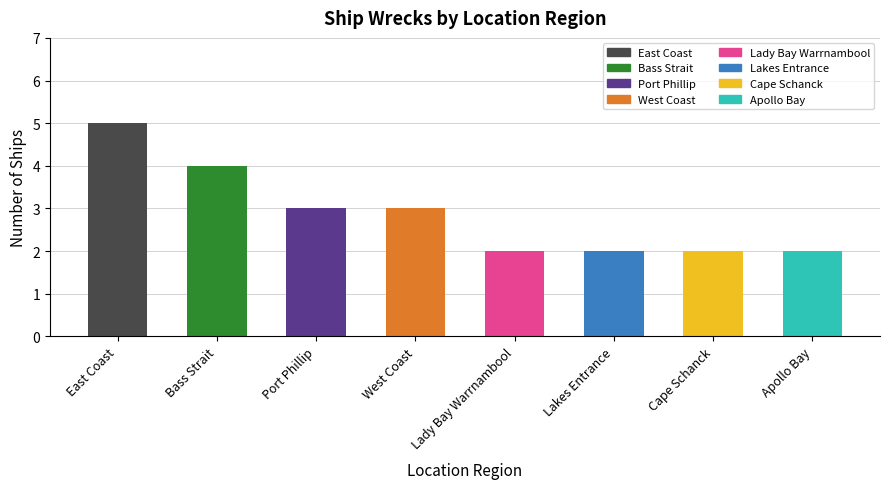

What is the change in value from West Coast to Lakes Entrance?

-1